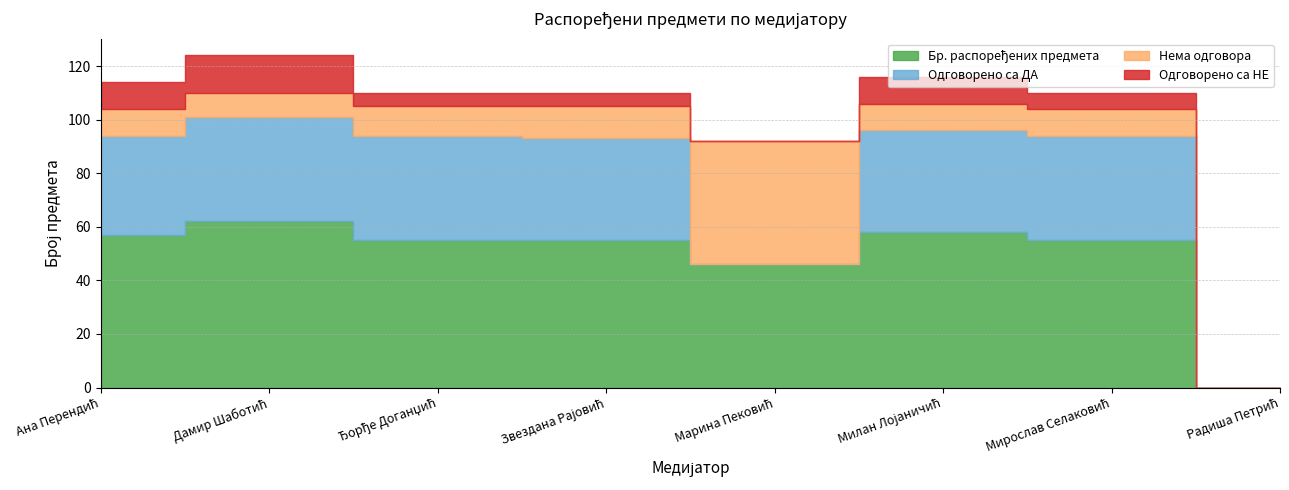

Where is the first local maximum for Бр. распоређених предмета?

Дамир Шаботић